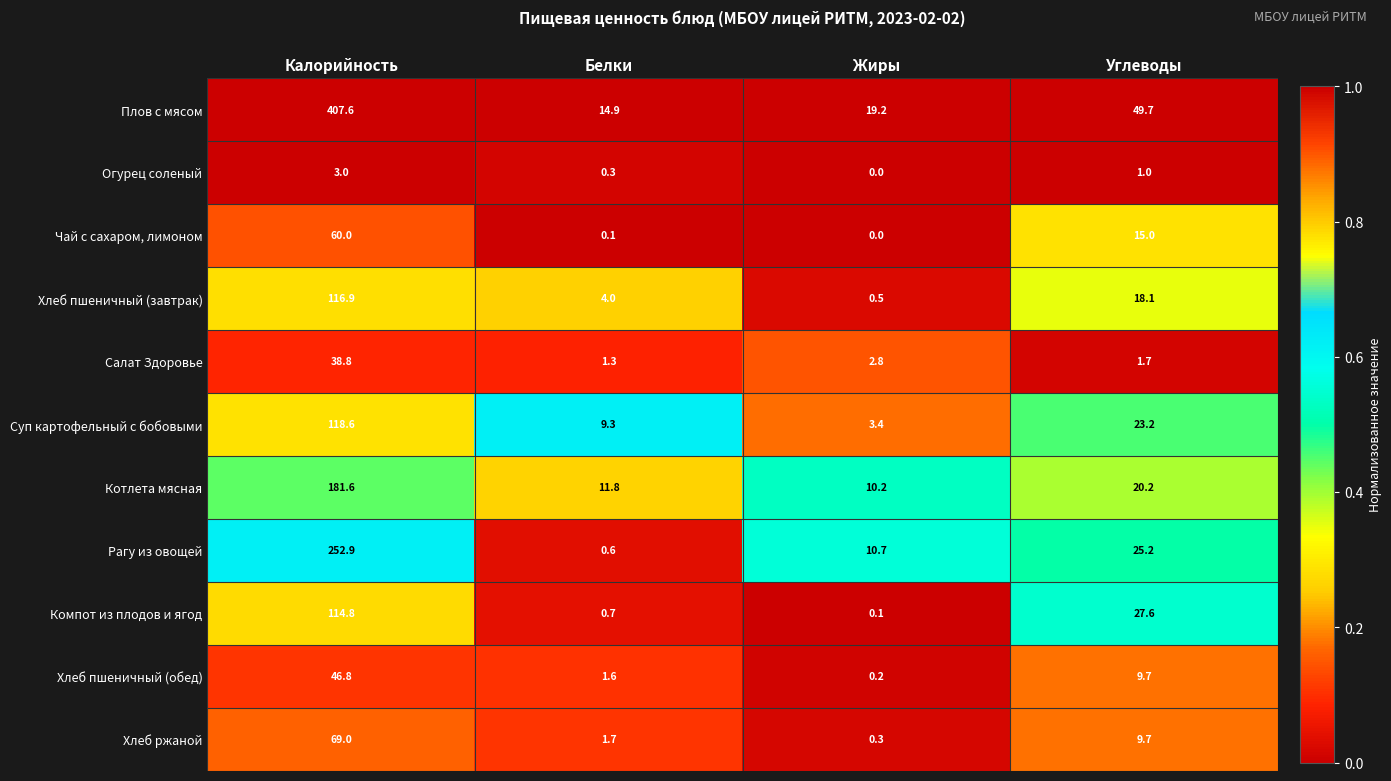

Which series changed the most between Белки and Жиры?

Рагу из овощей